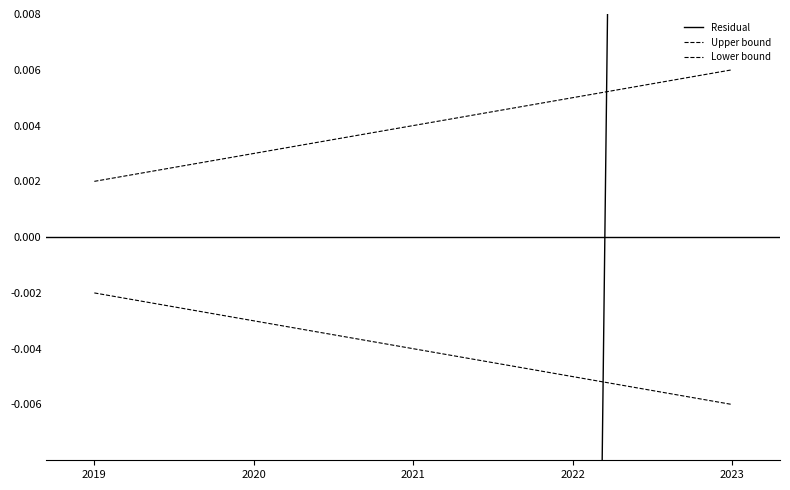

True or false: Lower bound has more than 1 points higher than both neighbors.

False